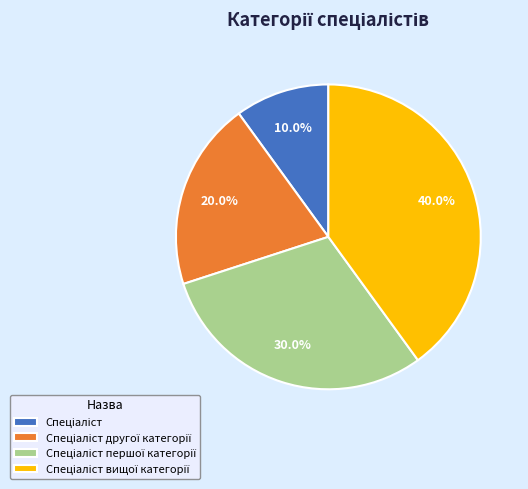

Is there a majority slice in this chart?

No